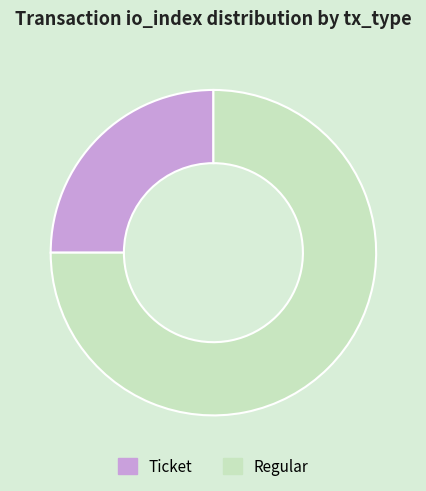

Is there a majority slice in this chart?

Yes